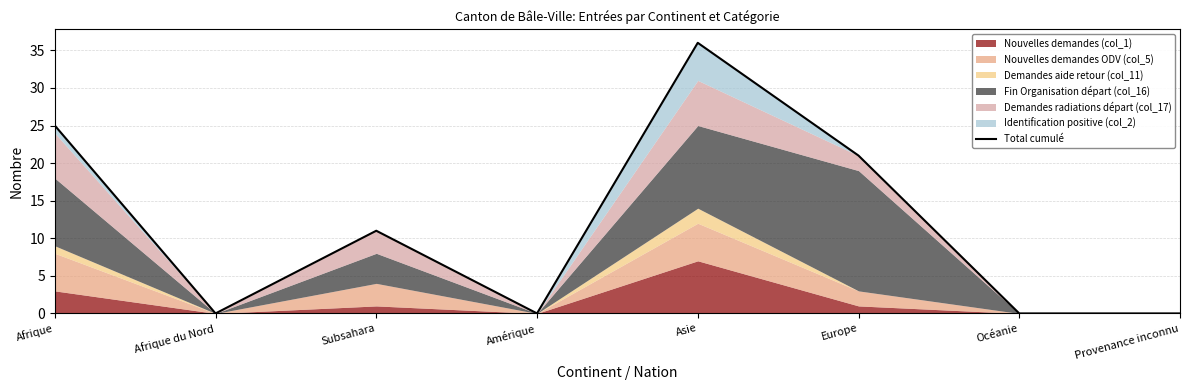

List the labels in order of value, largest first.

Asie, Afrique, Europe, Subsahara, Afrique du Nord, Amérique, Océanie, Provenance inconnu